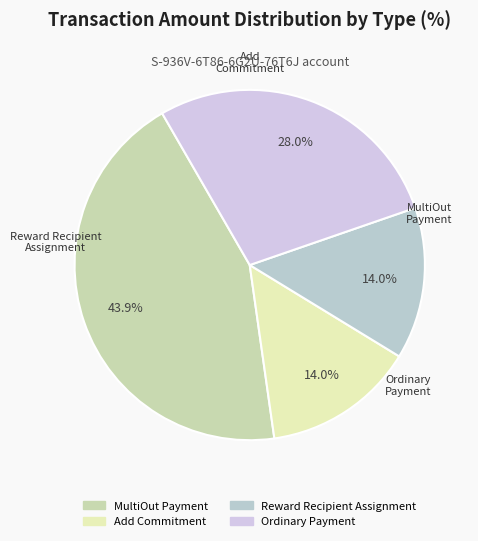

To the nearest percent, what portion does Ordinary Payment represent?

28%